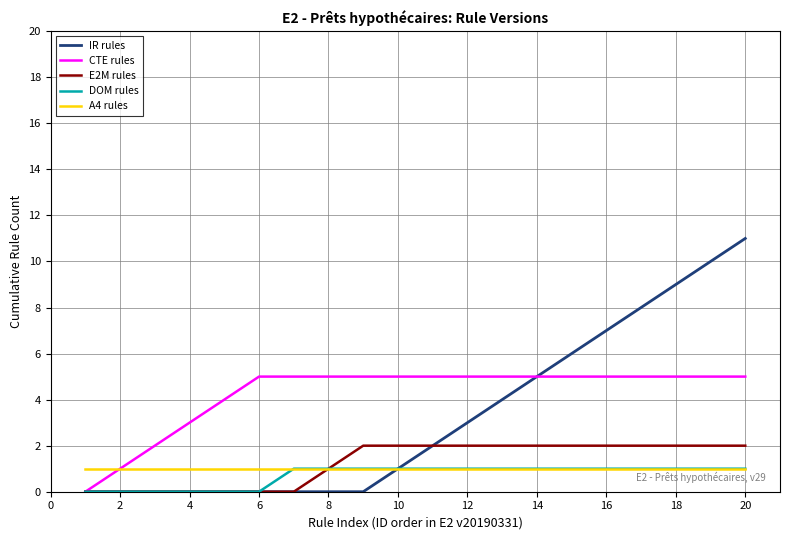

Which series has the largest range (max minus min)?

IR rules